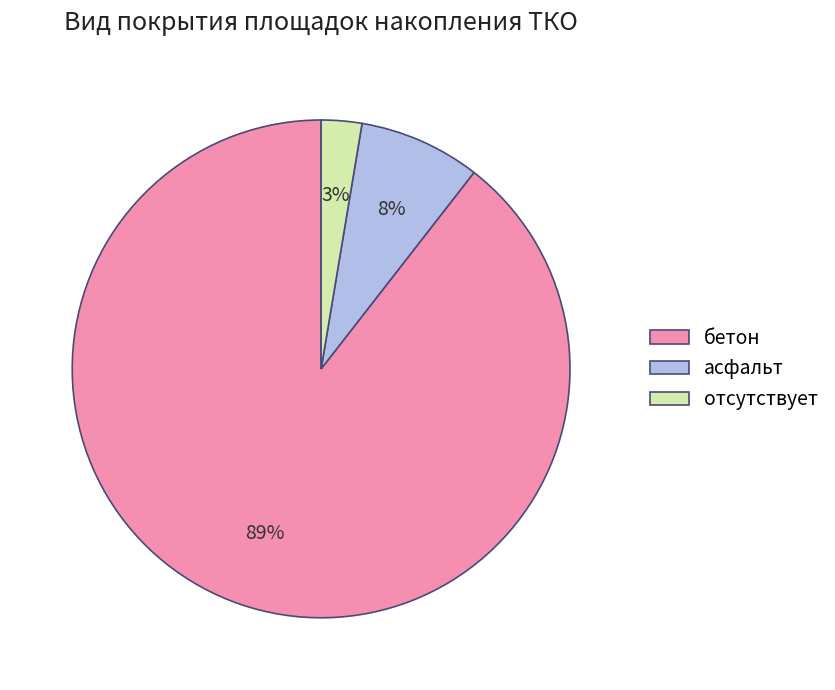

Which has a higher value, асфальт or бетон?

бетон